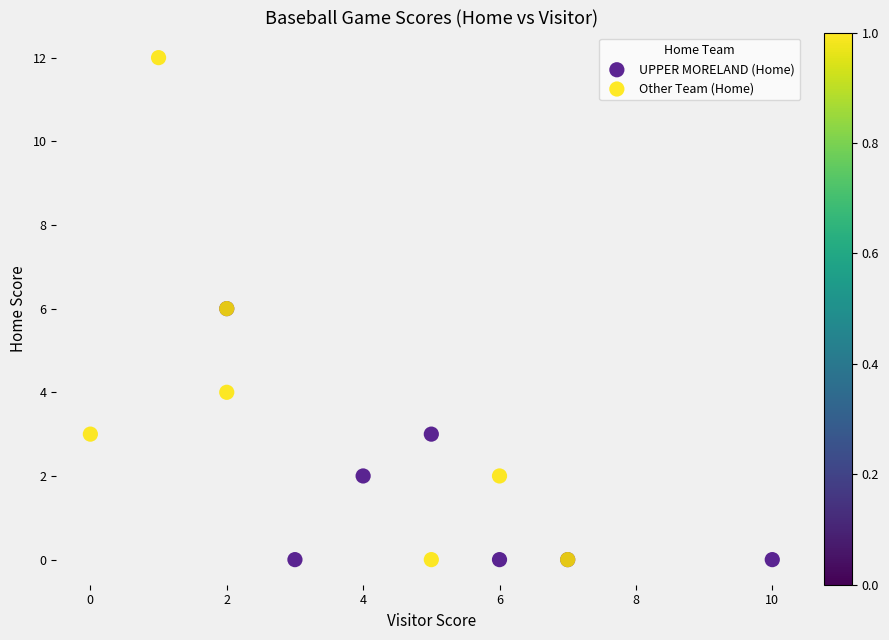

Which series has the largest Y range (max minus min)?

Other Team (Home)